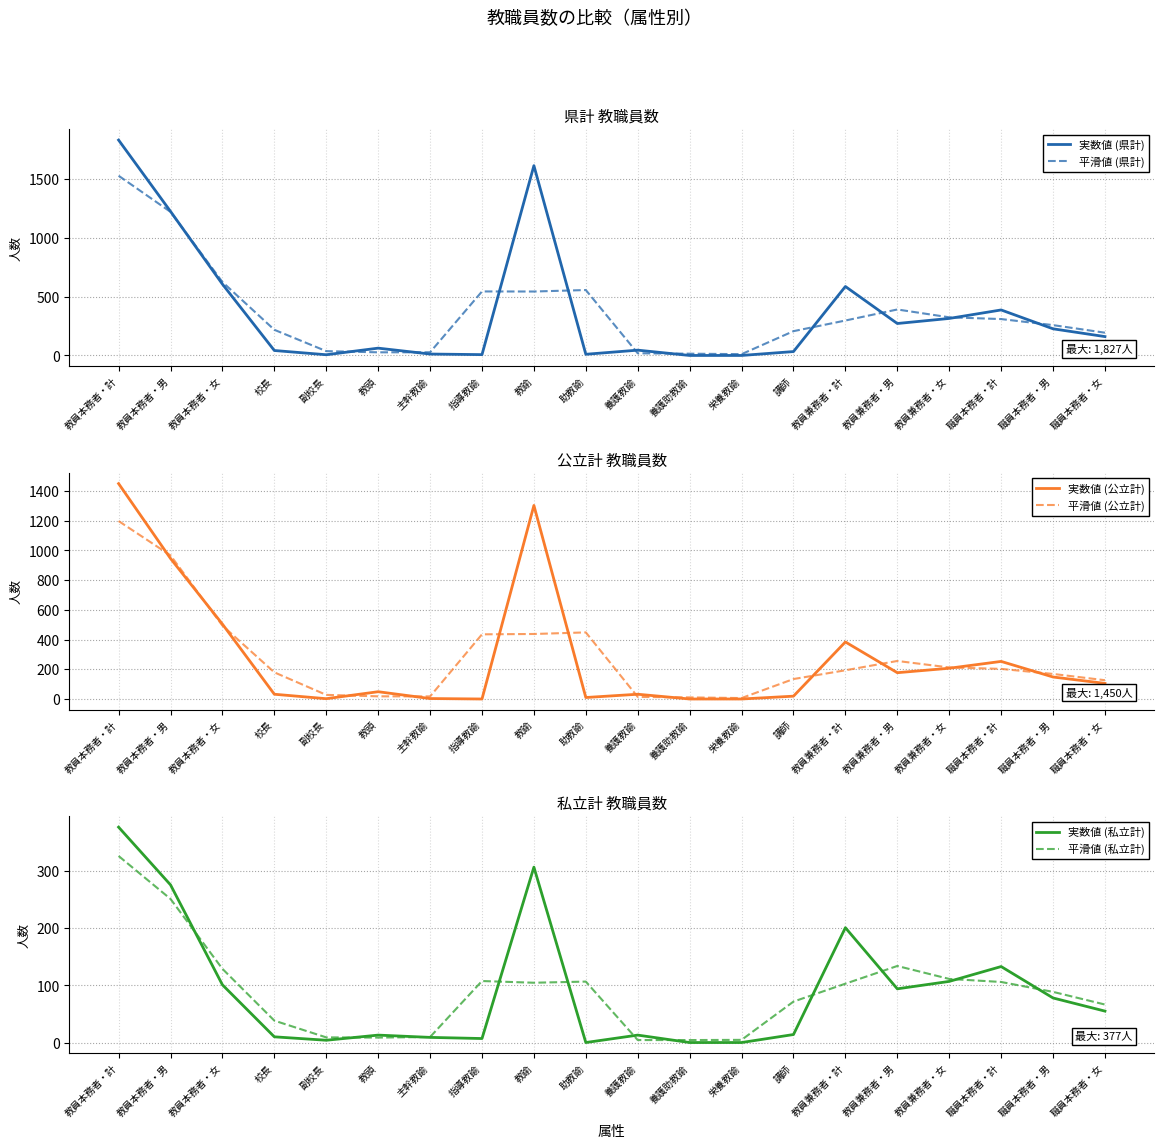

Which category has the lowest value across all series?

養護助教諭